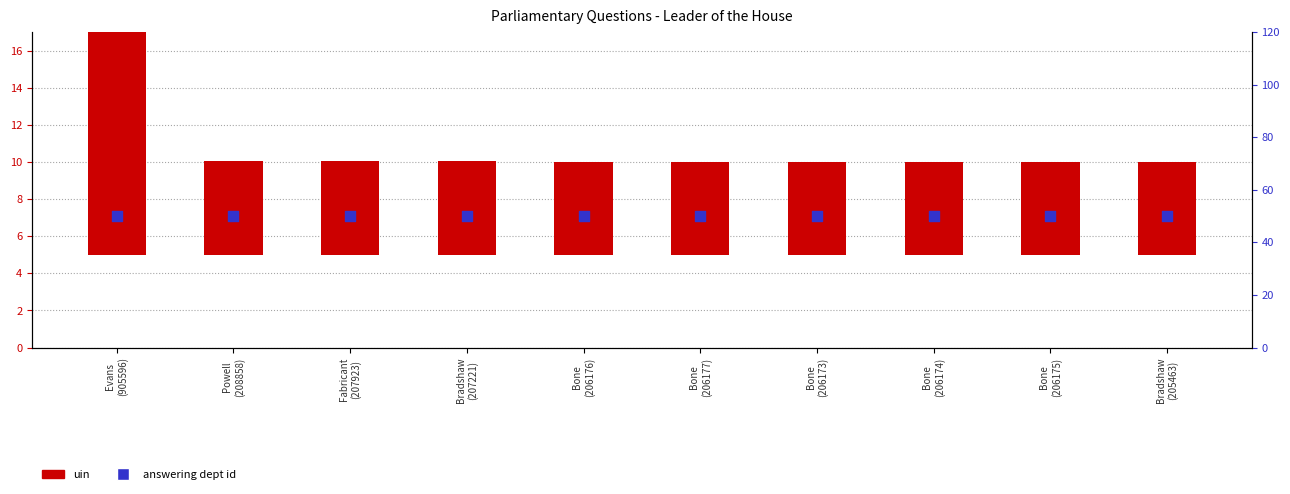

What is the total value across all series at Evans
(905596)?

65.0